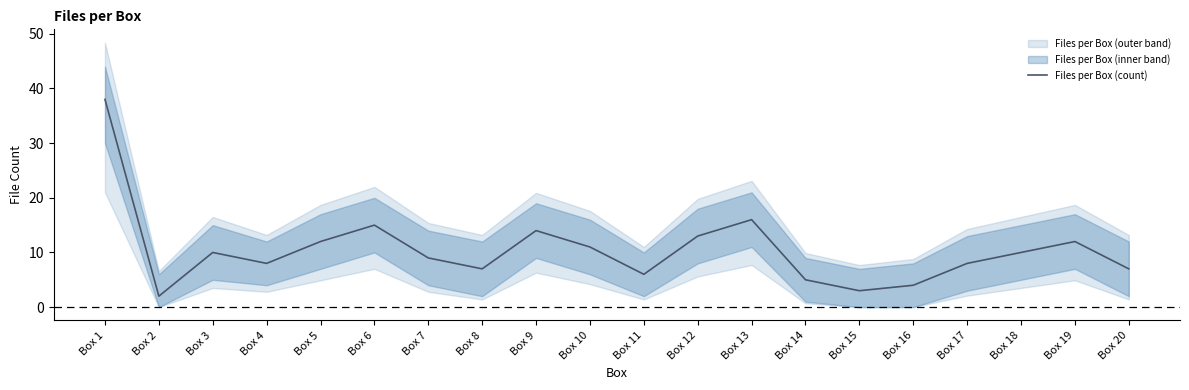

What is the greatest value displayed?

38